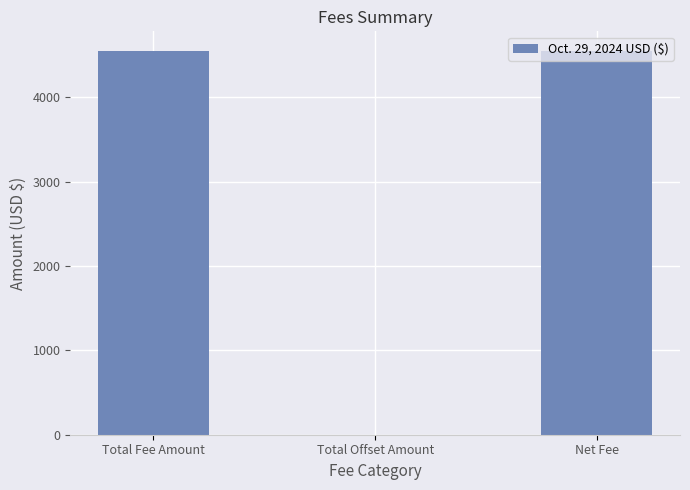

Is it true that the value at Total Fee Amount is 8171.2?

False